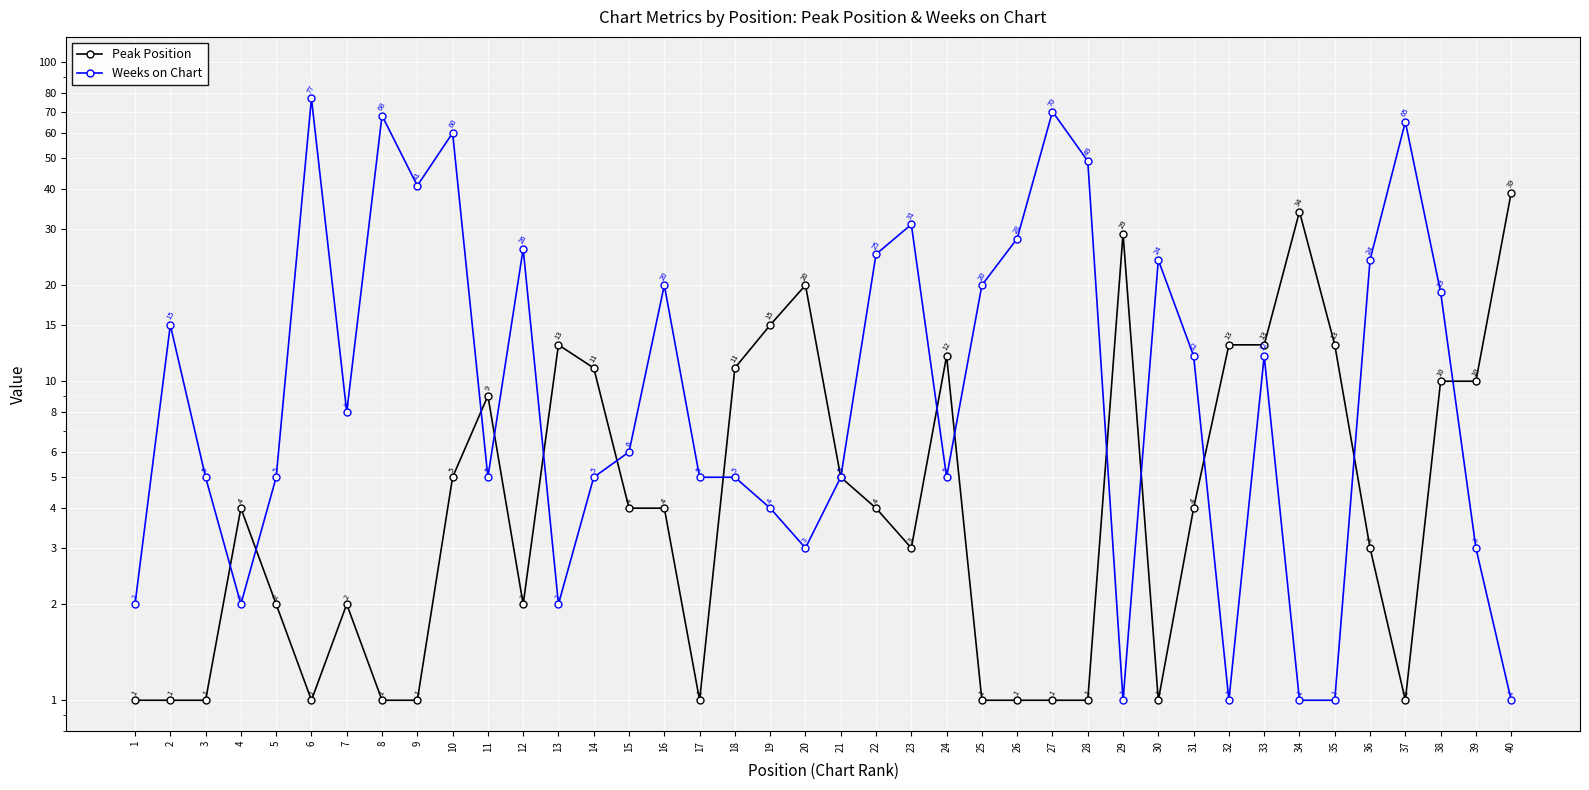

How many data points in Peak Position are less than 4?

18